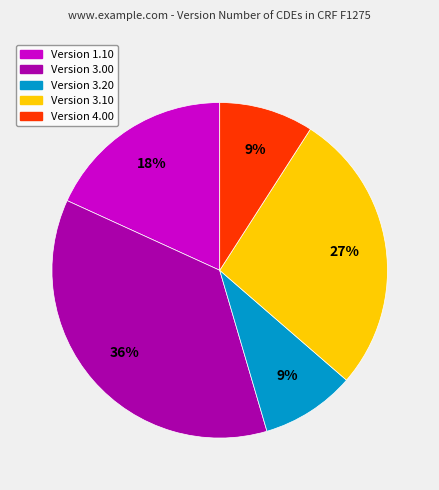

Is there any slice that represents more than half of the pie?

No